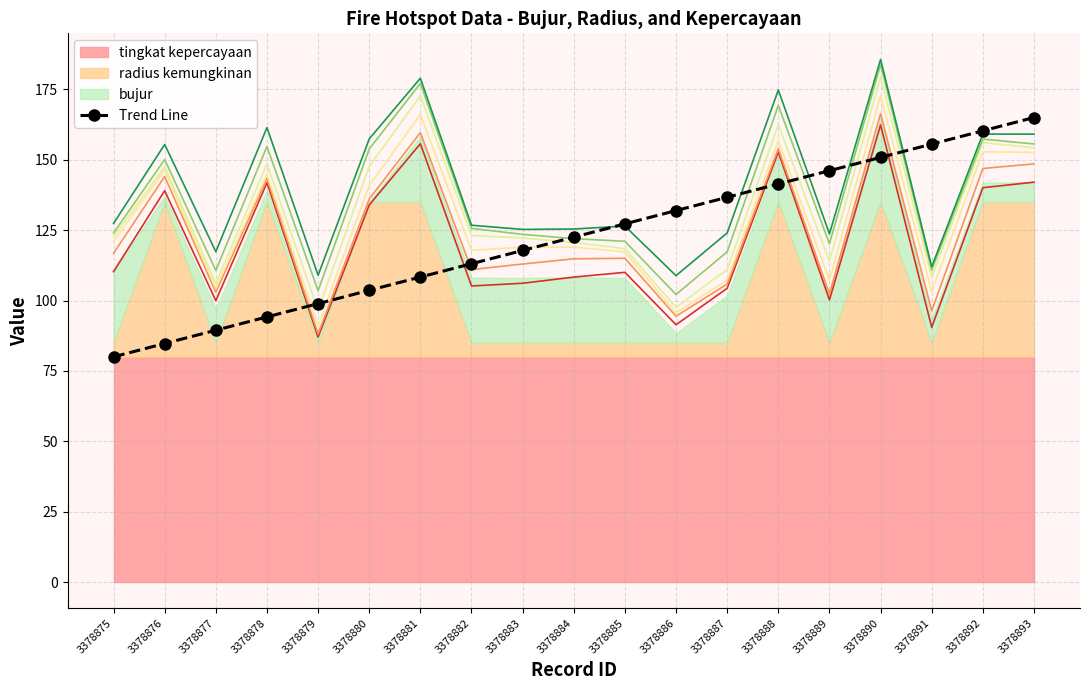

Reading left to right, extract all data points from this chart.

3378875=80.0	3378876=84.7	3378877=89.4	3378878=94.2	3378879=98.9	3378880=103.6	3378881=108.3	3378882=113.1	3378883=117.8	3378884=122.5	3378885=127.2	3378886=131.9	3378887=136.7	3378888=141.4	3378889=146.1	3378890=150.8	3378891=155.6	3378892=160.3	3378893=165.0